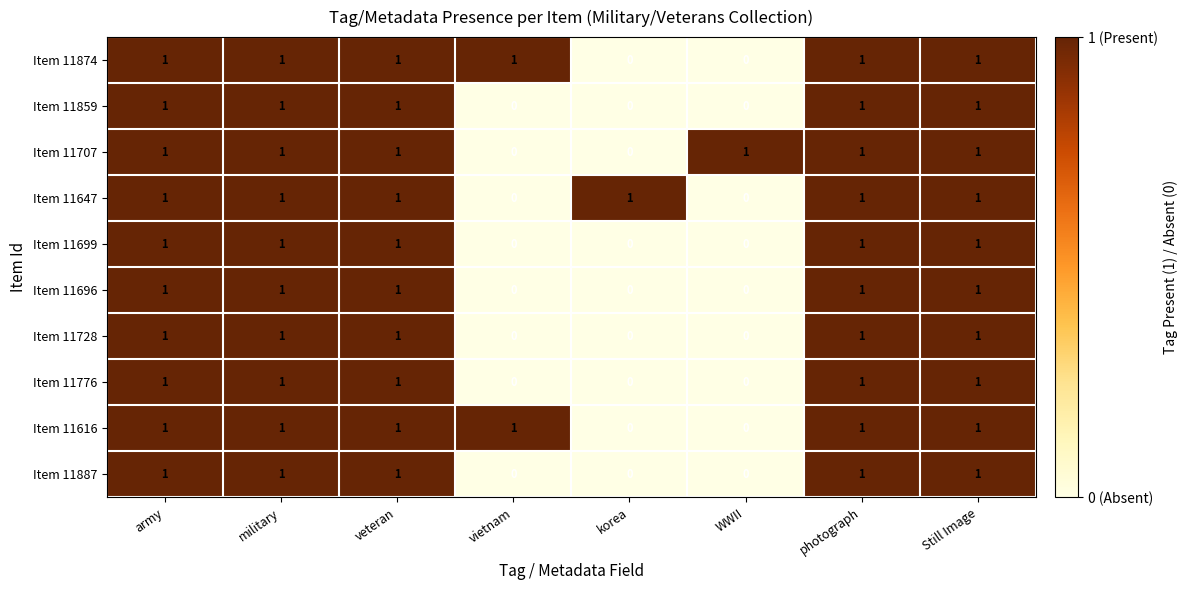

At how many categories does at least one series exceed 0?

8